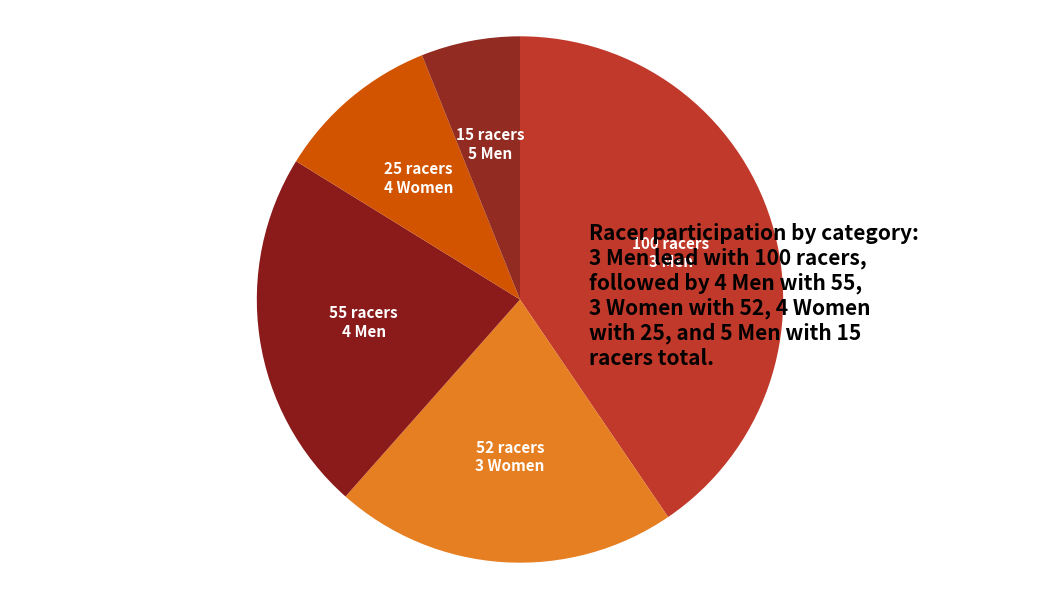

The 4 Men slice represents 22% of the pie. True or false?

True